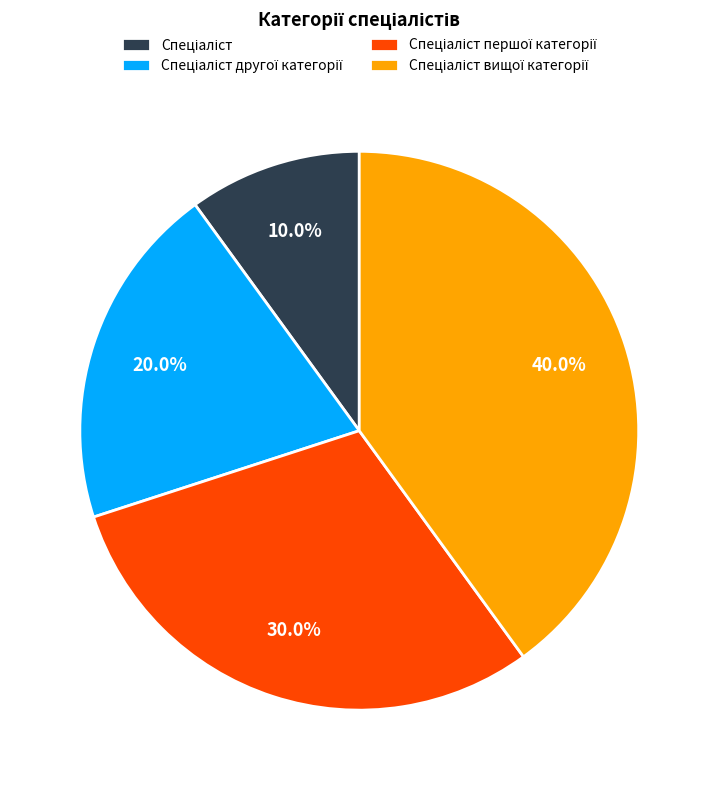

Count the number of slices in the pie.

4